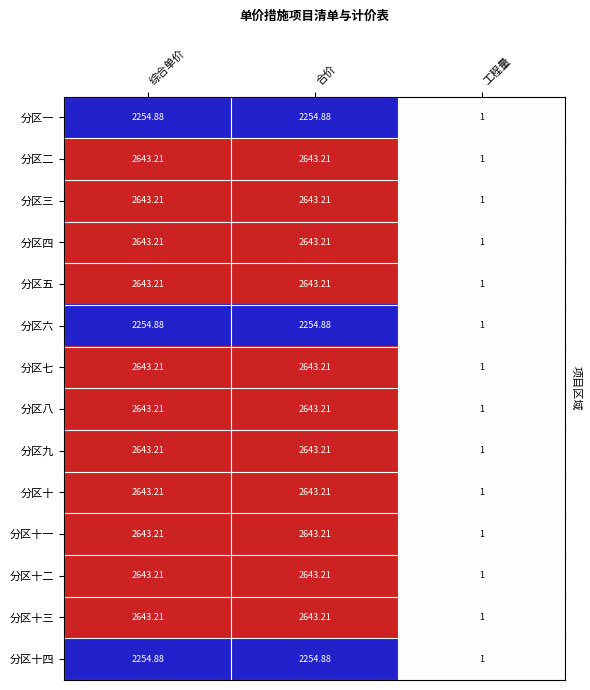

At which label does 分区七 first exceed 2643?

综合单价